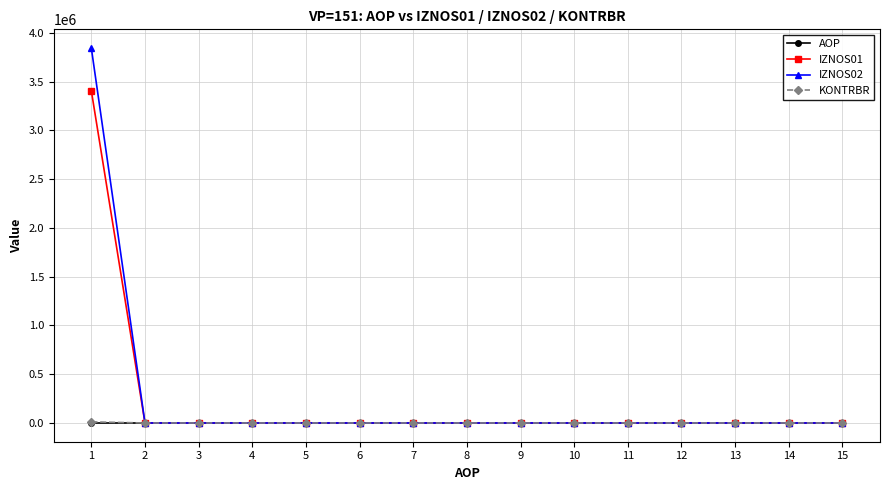

The value of IZNOS02 at 13 is 0.0. True or false?

True